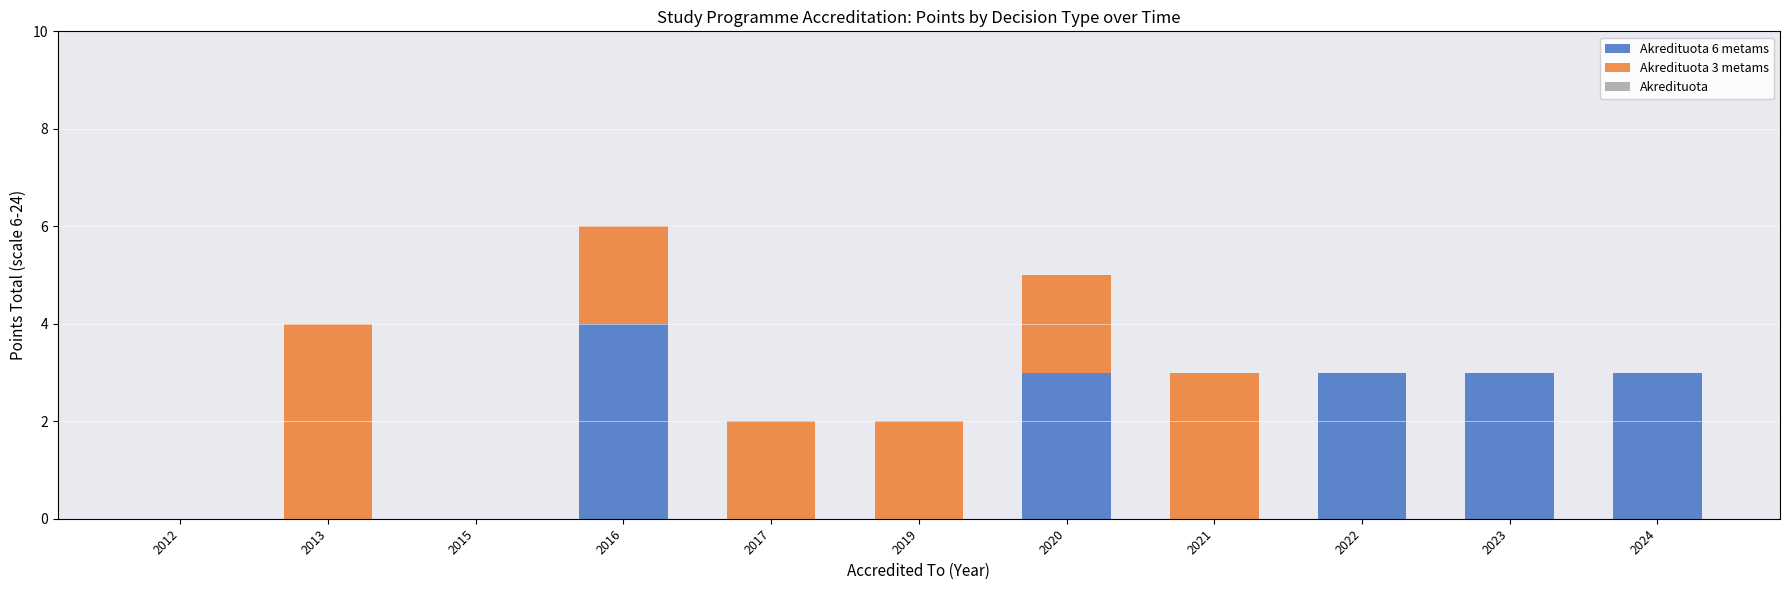

Which category has the highest value in the Akredituota 6 metams series?

2016